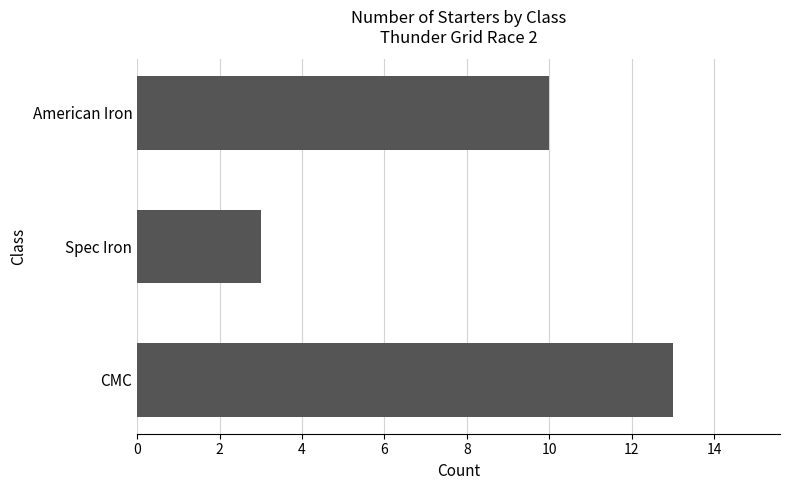

The value at CMC is 7. True or false?

False